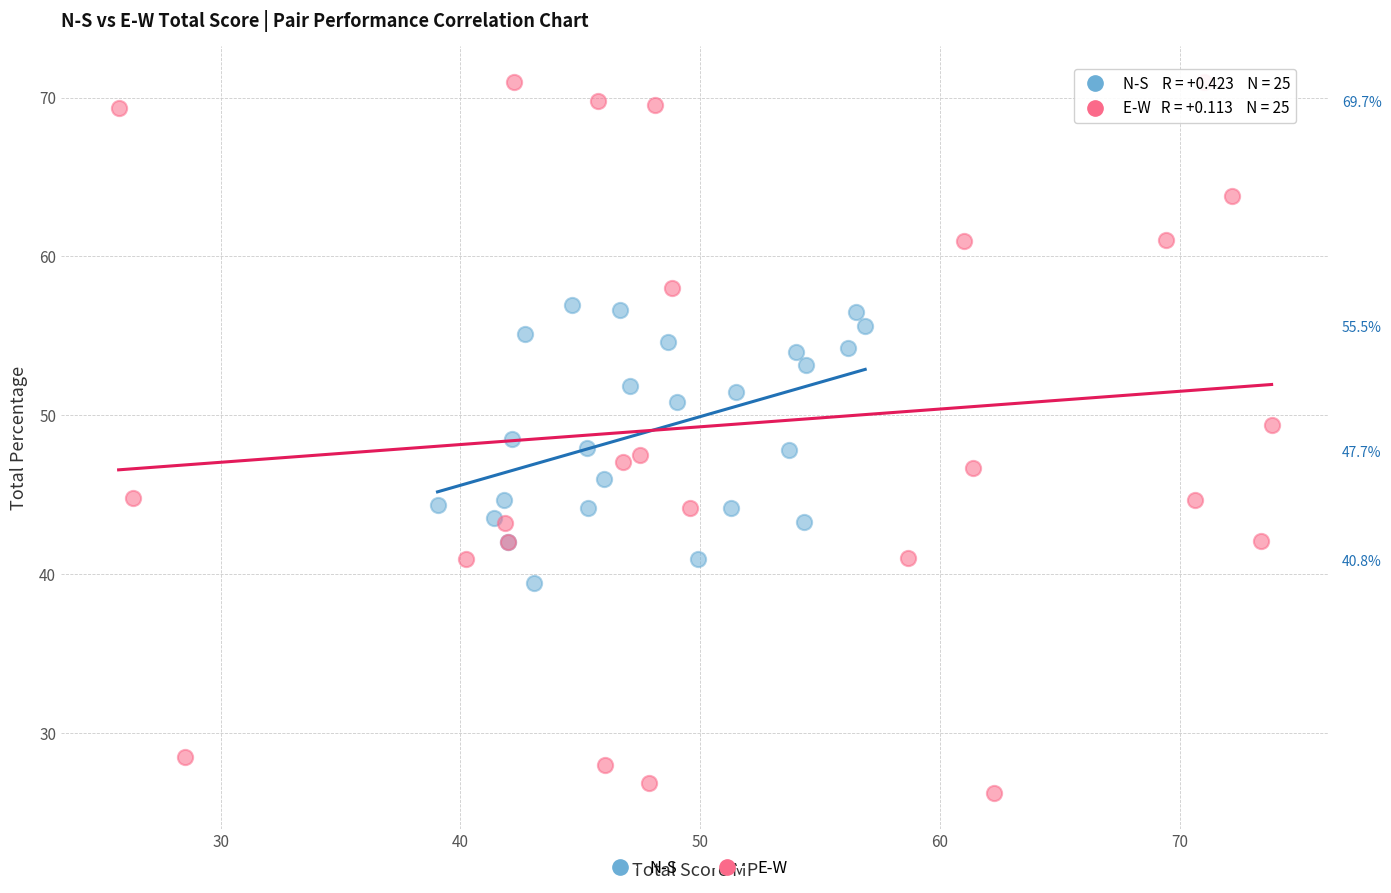

Which series reaches the maximum Y coordinate?

E-W